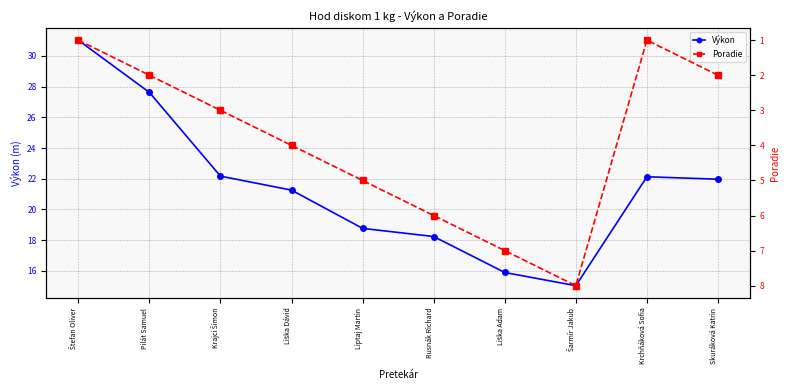

What is the lowest value of the Poradie series?

1.0